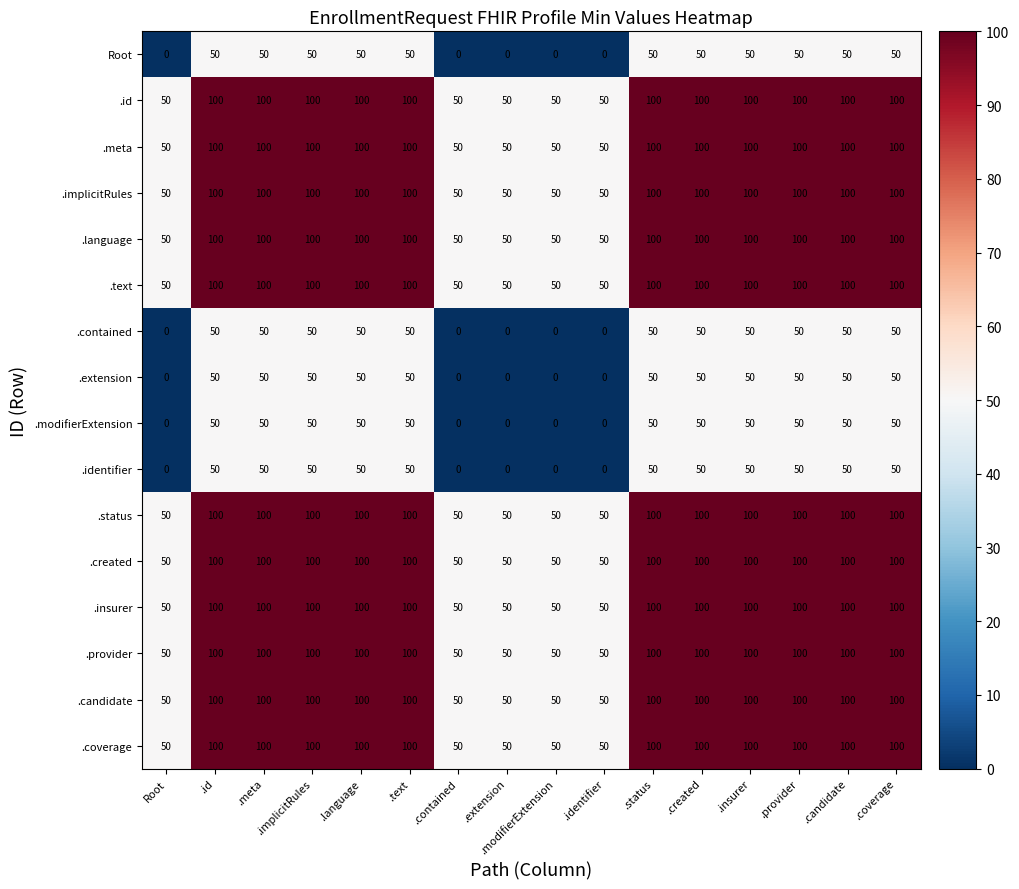

What is the maximum value shown in the chart?

100